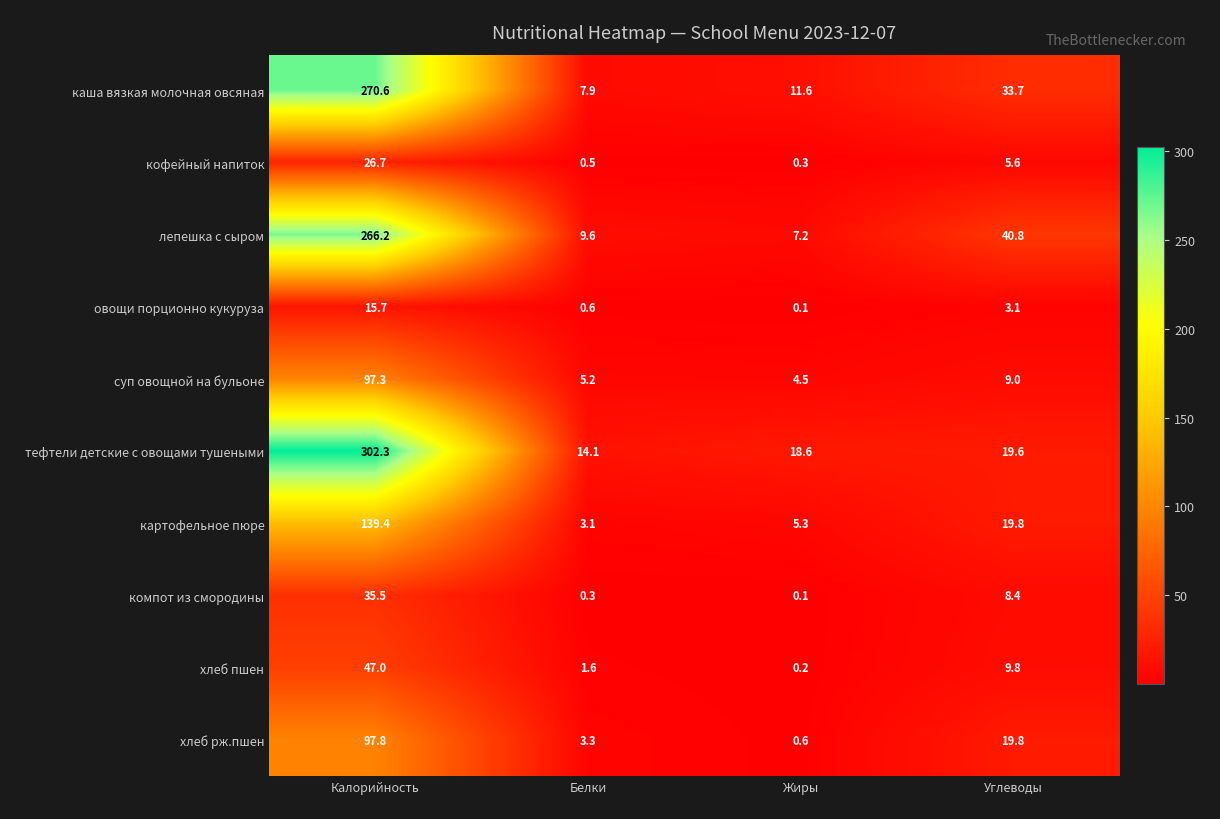

At how many categories does at least one series exceed 9?

4